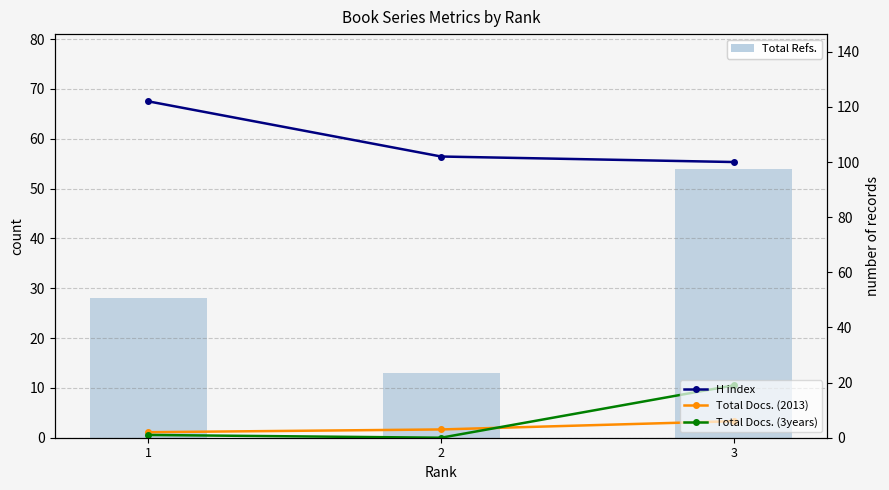

What is the maximum value for Total Docs. (2013)?

6